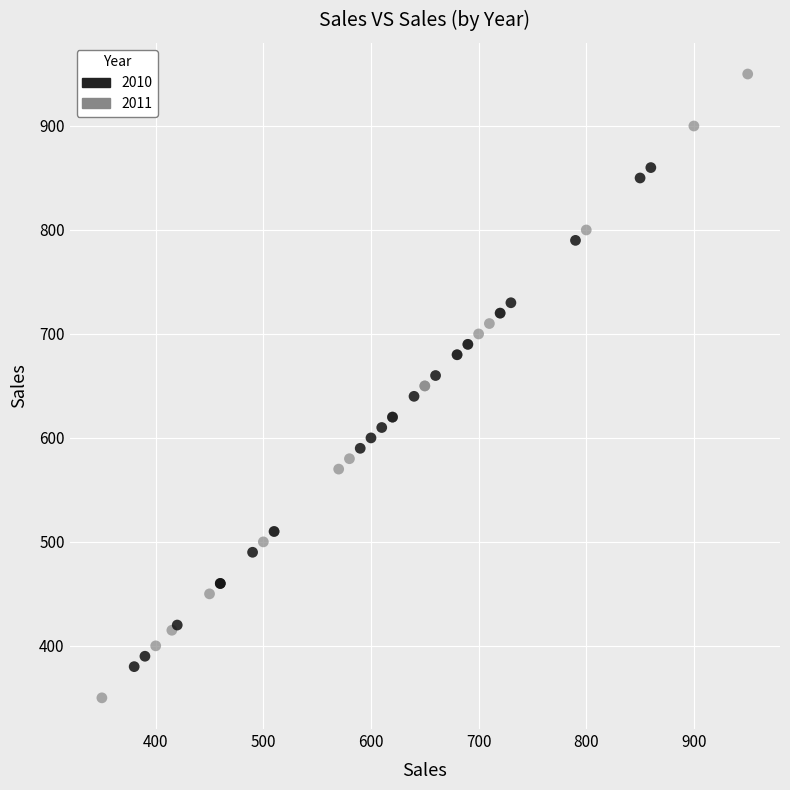

Which series reaches the minimum Y coordinate?

2011